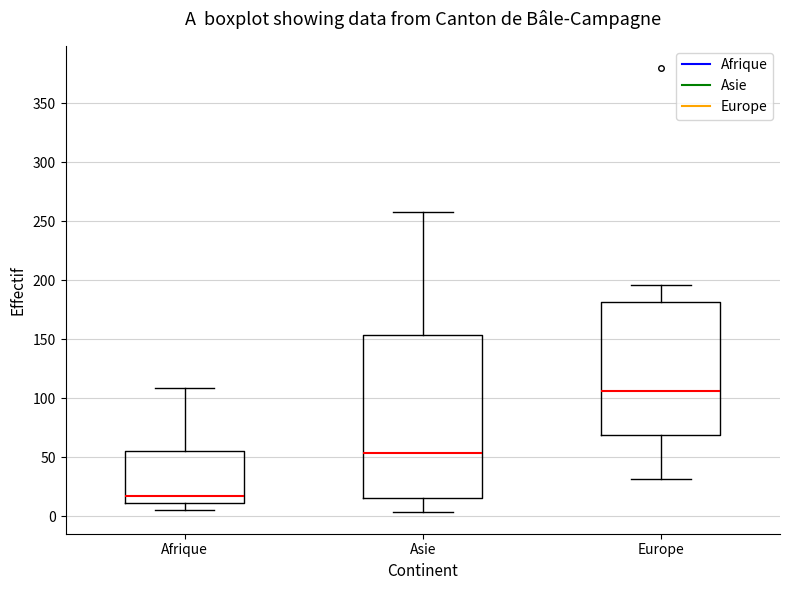

Where does the lower whisker of the box for Afrique end on the y-axis? The values are not printed on the chart, so give them approximately, as read against the axis.

5